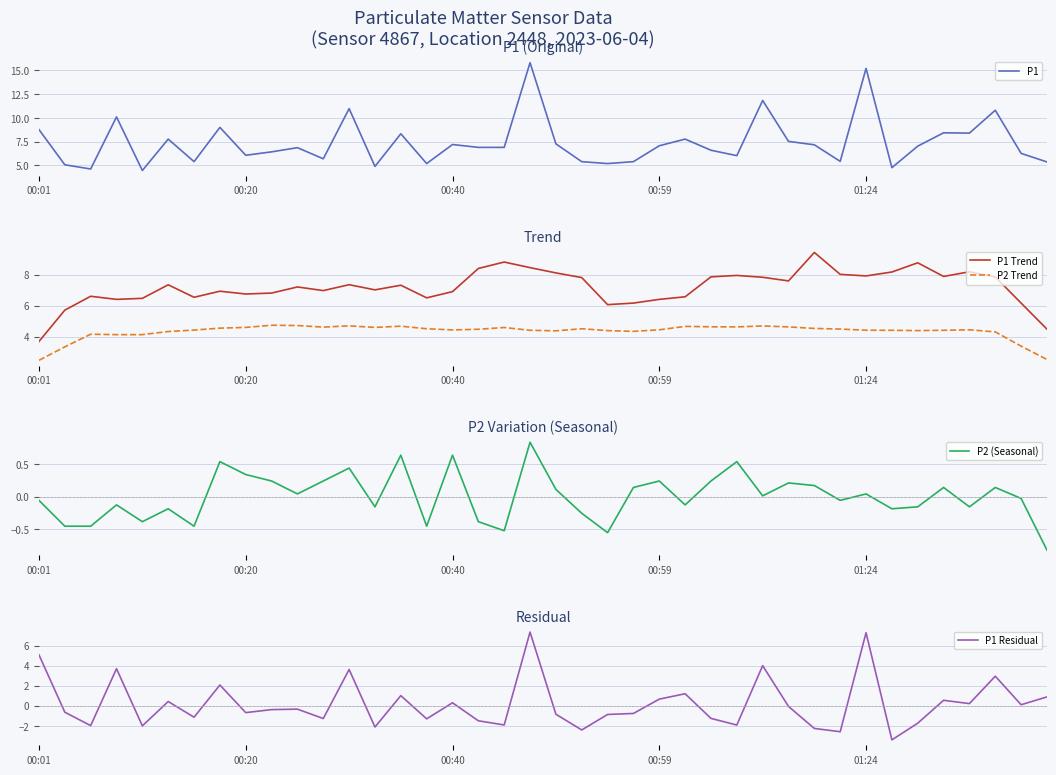

What is the value of the P1 point at the 4th from the left?

10.1